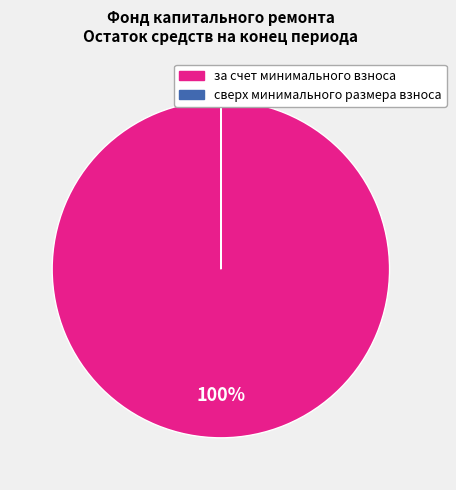

Which slice is the largest?

за счет минимального взноса